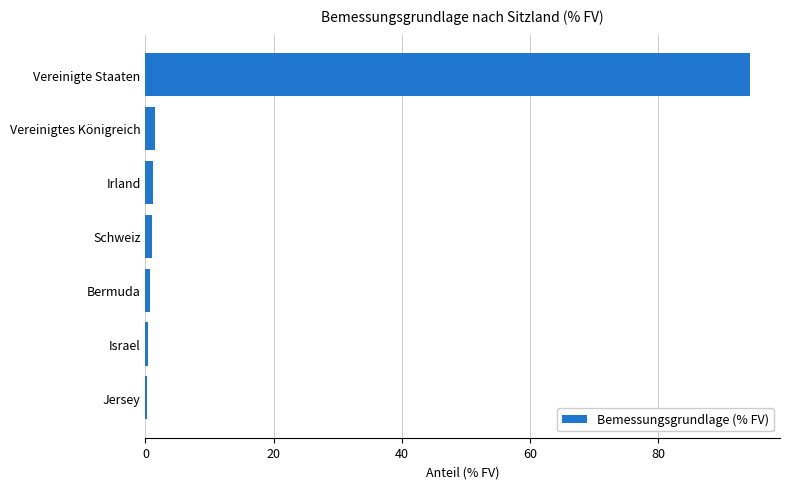

Between Vereinigte Staaten and Israel, which is larger?

Vereinigte Staaten